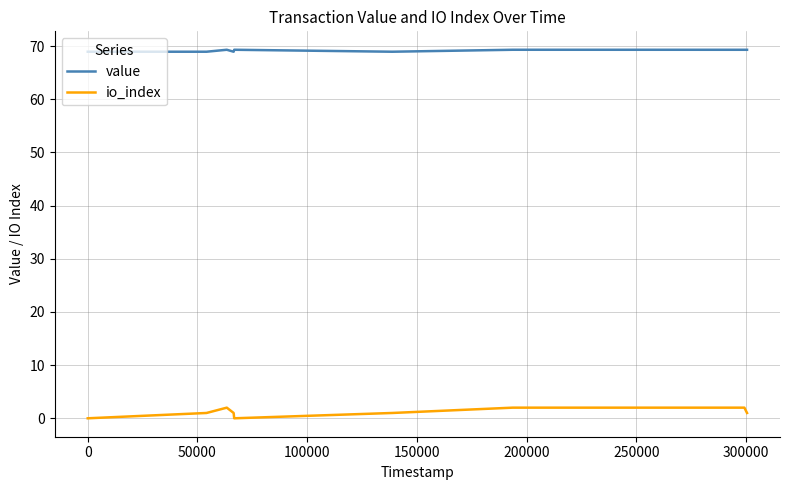

How many distinct data groups are displayed?

2